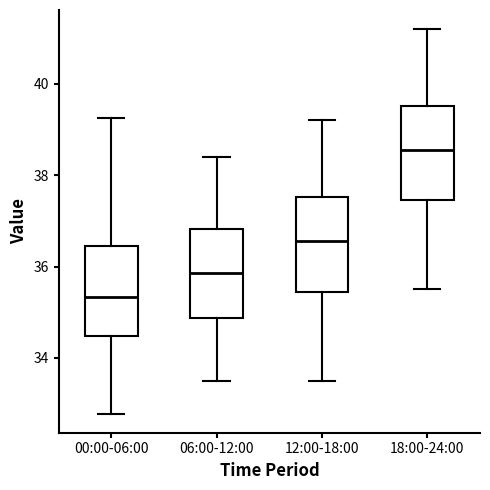

Reading left to right, transcribe this box plot: for each box, give where its median line is, the range the box spans, and where its two whiskers end, as read against the y-axis. The values are not printed on the chart, so give them approximately, as read against the axis.

00:00-06:00: median 35.4, box 34.4 to 36.4, whiskers 32.8 to 39.2
06:00-12:00: median 35.8, box 34.8 to 36.8, whiskers 33.6 to 38.4
12:00-18:00: median 36.6, box 35.4 to 37.6, whiskers 33.6 to 39.2
18:00-24:00: median 38.6, box 37.4 to 39.6, whiskers 35.6 to 41.2